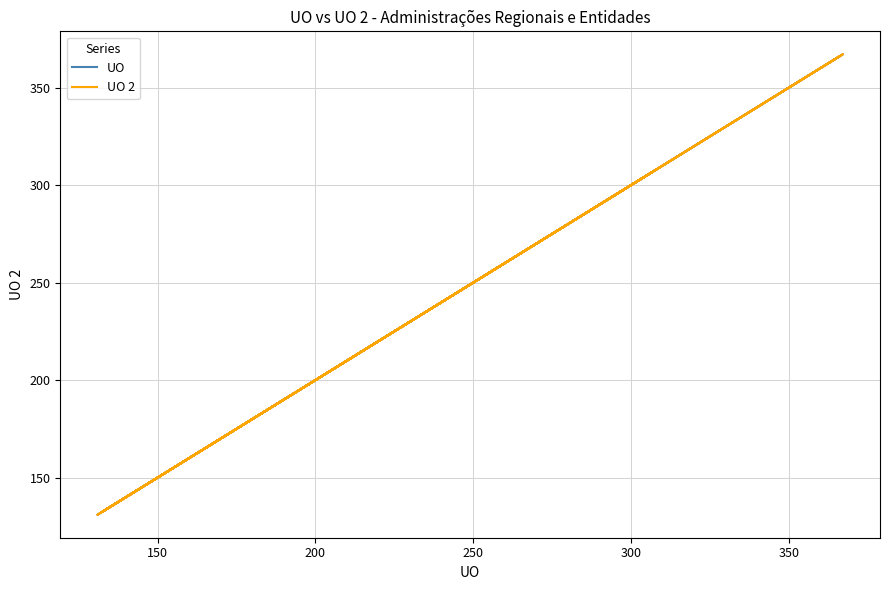

What are all the series names shown in the legend?

UO, UO 2